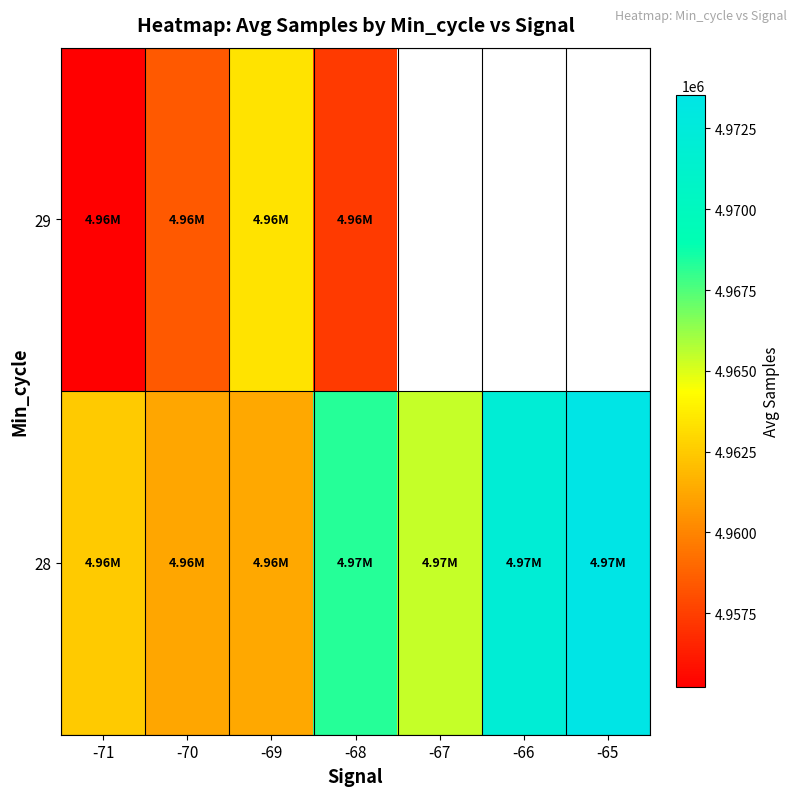

How many series are shown in this chart?

2